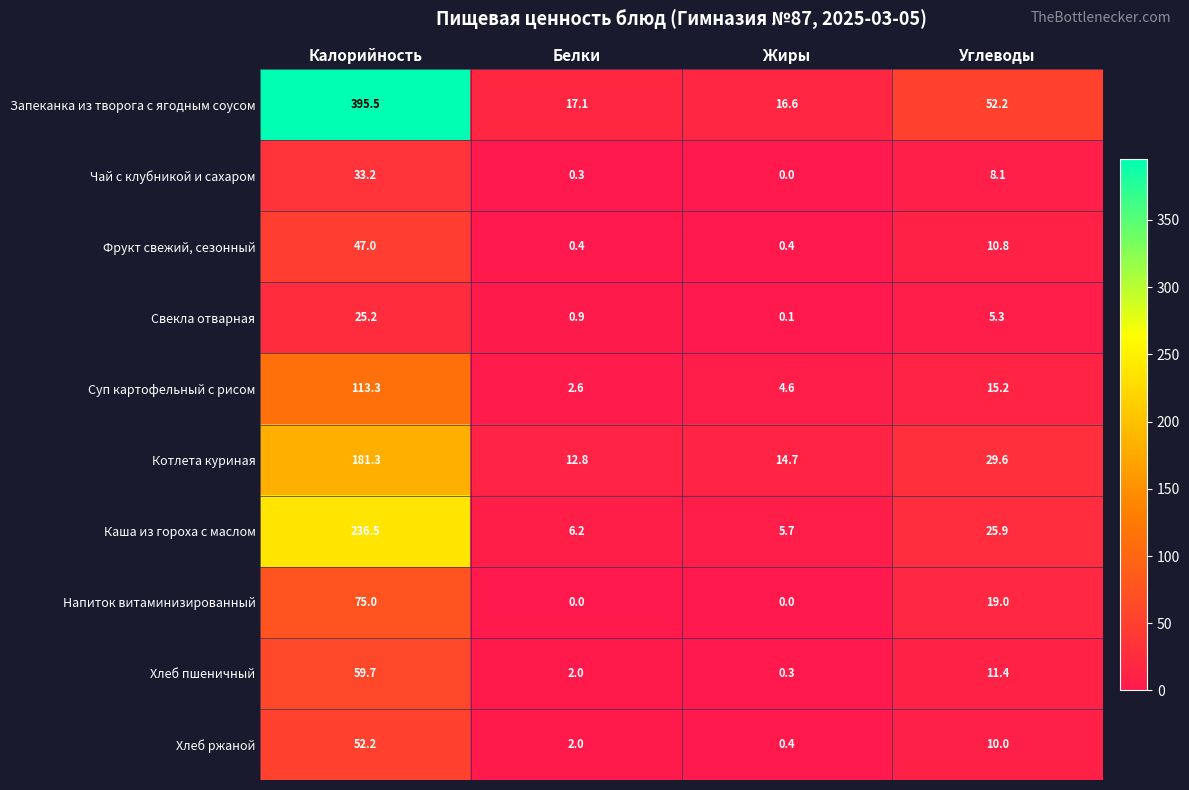

What is the total value across all series at Калорийность?

1218.9